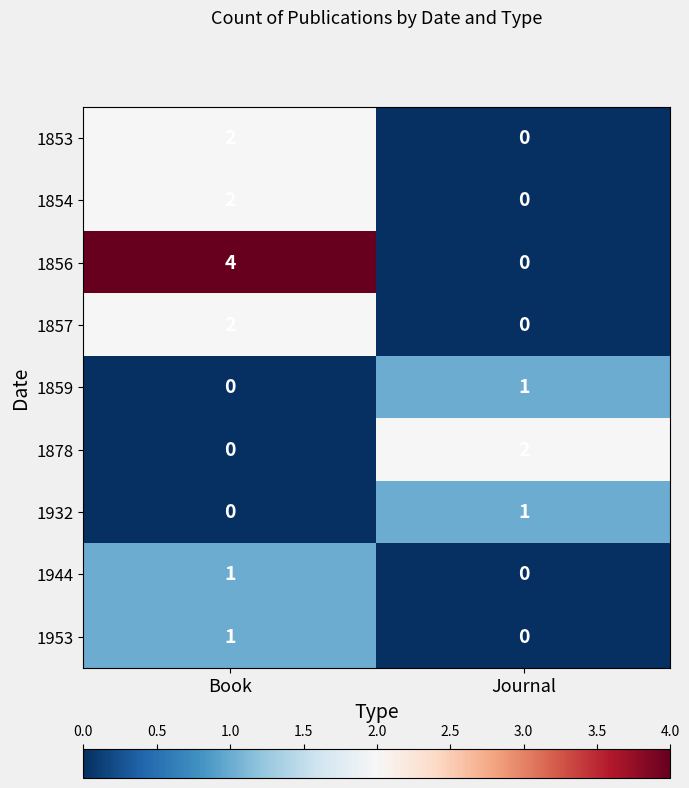

How many distinct data groups are displayed?

9